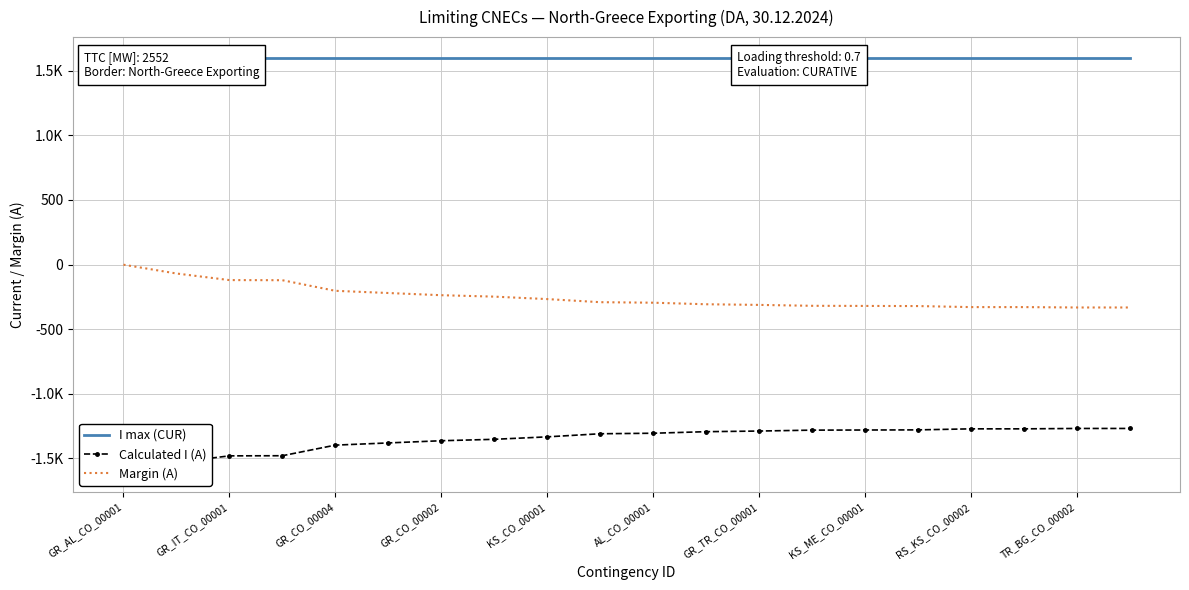

What is the difference between the Margin (A) values at 13 and 17?

10